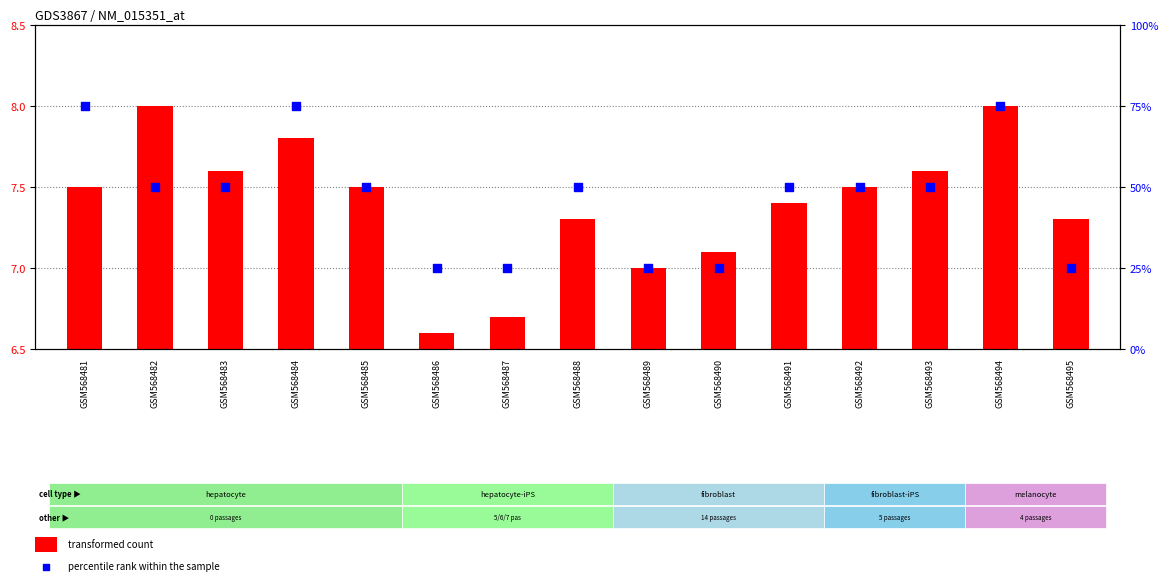

Which series reaches the maximum Y coordinate?

percentile rank within the sample